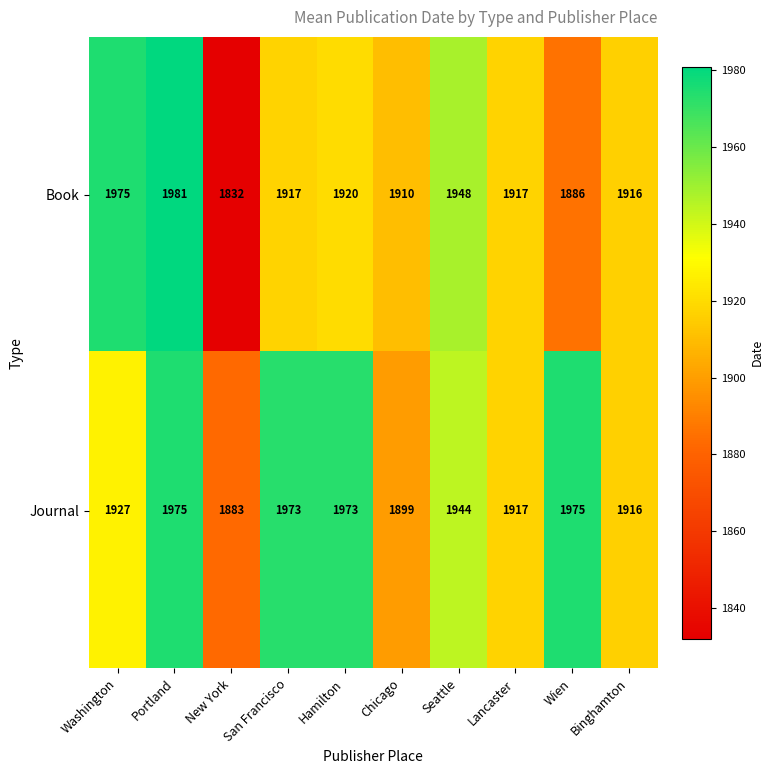

Rank the series by their maximum value, from highest to lowest.

Book, Journal